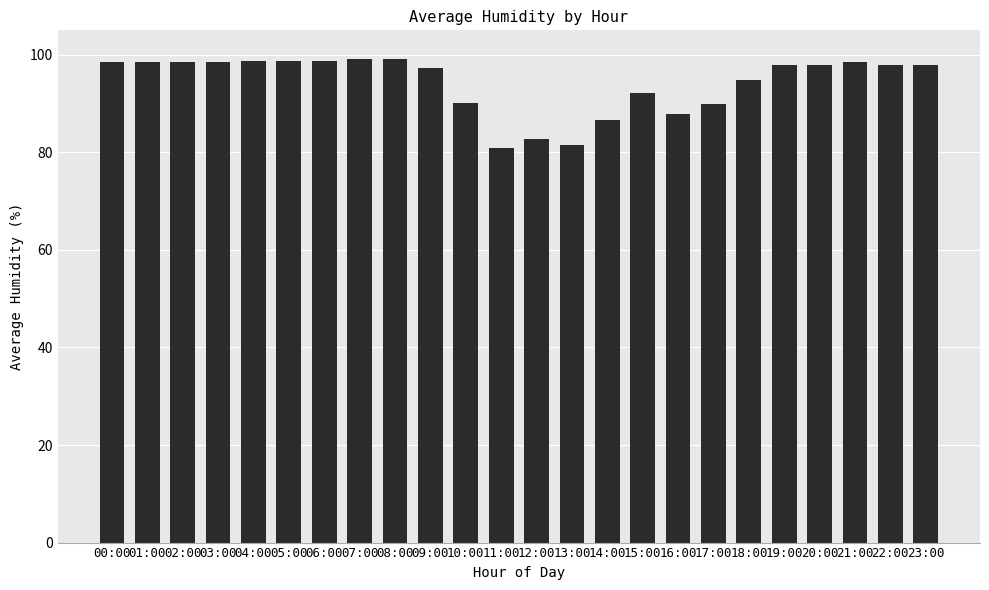

How many categories are shown in the chart?

24